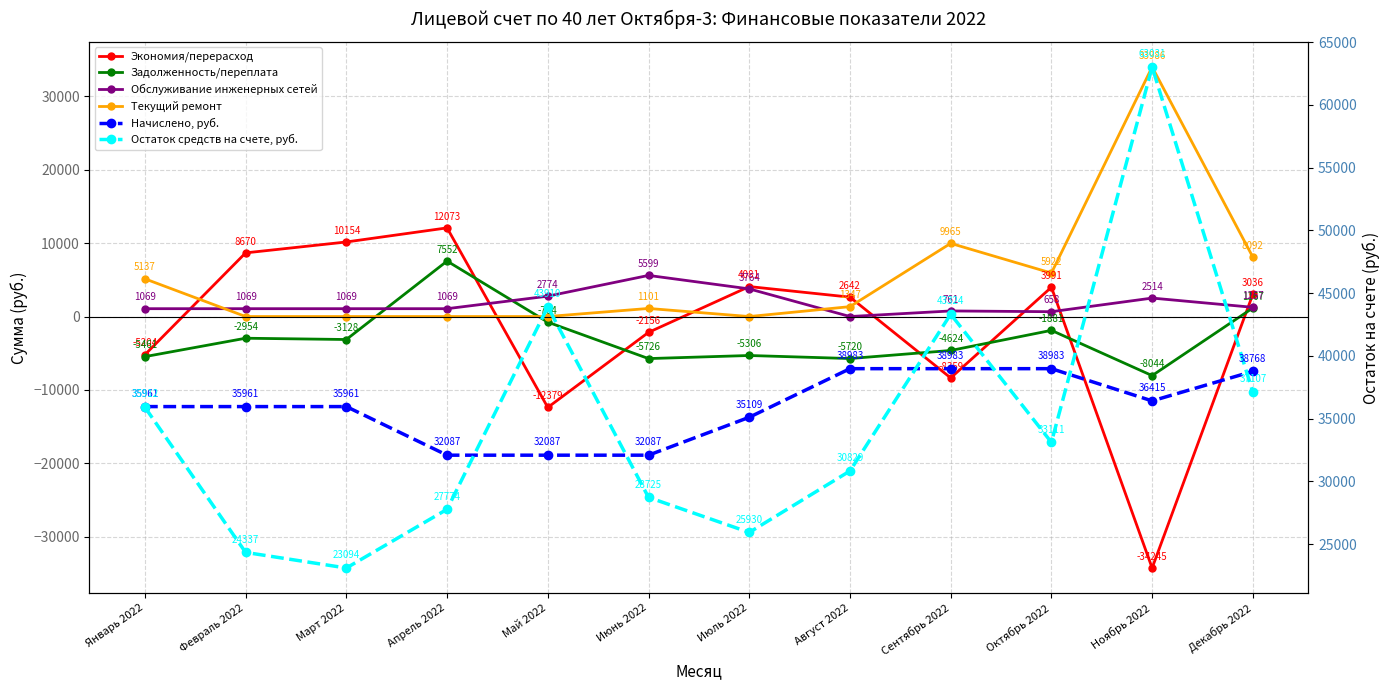

Reading left to right, list all the values displayed in this chart.

Экономия/перерасход: Январь 2022=-5204.1	Февраль 2022=8670.0	Март 2022=10154.1	Апрель 2022=12073.0	Май 2022=-12378.7	Июнь 2022=-2156.1	Июль 2022=4081.2	Август 2022=2641.8	Сентябрь 2022=-8358.9	Октябрь 2022=3990.7	Ноябрь 2022=-34244.6	Декабрь 2022=3036.3
Задолженность/переплата: Январь 2022=-5461.2	Февраль 2022=-2953.8	Март 2022=-3128.3	Апрель 2022=7552.1	Май 2022=-763.5	Июнь 2022=-5725.9	Июль 2022=-5305.6	Август 2022=-5719.6	Сентябрь 2022=-4623.7	Октябрь 2022=-1880.8	Ноябрь 2022=-8043.8	Декабрь 2022=1167.5
Обслуживание инженерных сетей: Январь 2022=1069.0	Февраль 2022=1069.0	Март 2022=1069.0	Апрель 2022=1069.0	Май 2022=2774.0	Июнь 2022=5599.0	Июль 2022=3764.2	Август 2022=0.0	Сентябрь 2022=761.0	Октябрь 2022=658.0	Ноябрь 2022=2514.0	Декабрь 2022=1257.0
Текущий ремонт: Январь 2022=5137.0	Февраль 2022=0.0	Март 2022=0.0	Апрель 2022=0.0	Май 2022=0.0	Июнь 2022=1101.0	Июль 2022=0.0	Август 2022=1347.0	Сентябрь 2022=9965.0	Октябрь 2022=5922.0	Ноябрь 2022=33986.0	Декабрь 2022=8092.0
Начислено, руб.: Январь 2022=35960.9	Февраль 2022=35960.9	Март 2022=35960.9	Апрель 2022=32087.1	Май 2022=32087.1	Июнь 2022=32087.1	Июль 2022=35109.0	Август 2022=38982.8	Сентябрь 2022=38982.8	Октябрь 2022=38982.8	Ноябрь 2022=36414.7	Декабрь 2022=38768.2
Остаток средств на счете, руб.: Январь 2022=35911.7	Февраль 2022=24337.1	Март 2022=23094.1	Апрель 2022=27774.1	Май 2022=43910.1	Июнь 2022=28725.1	Июль 2022=25930.1	Август 2022=30829.2	Сентябрь 2022=43324.3	Октябрь 2022=33111.2	Ноябрь 2022=63031.2	Декабрь 2022=37107.2